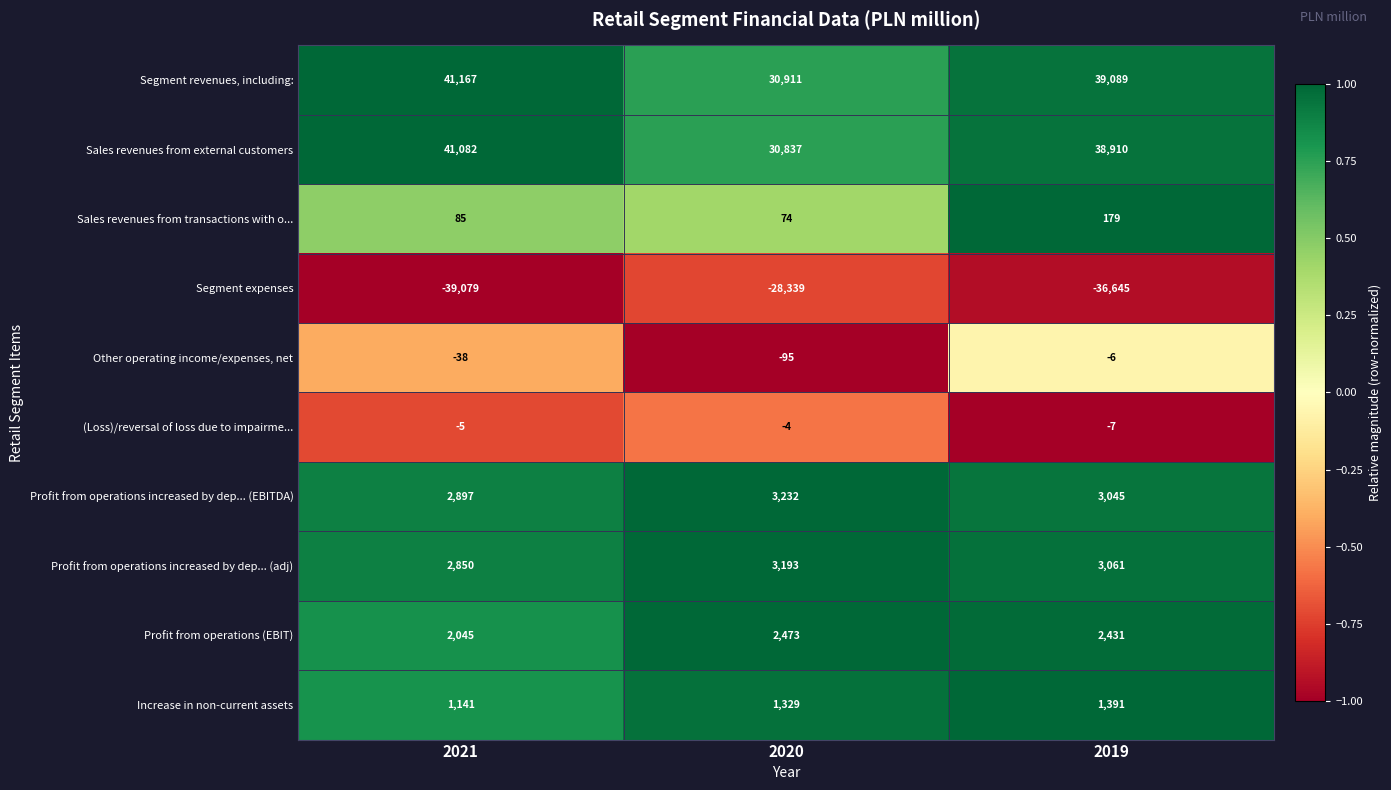

What is the difference between the maximum and minimum values in the Sales revenues from transactions with o... series?

105